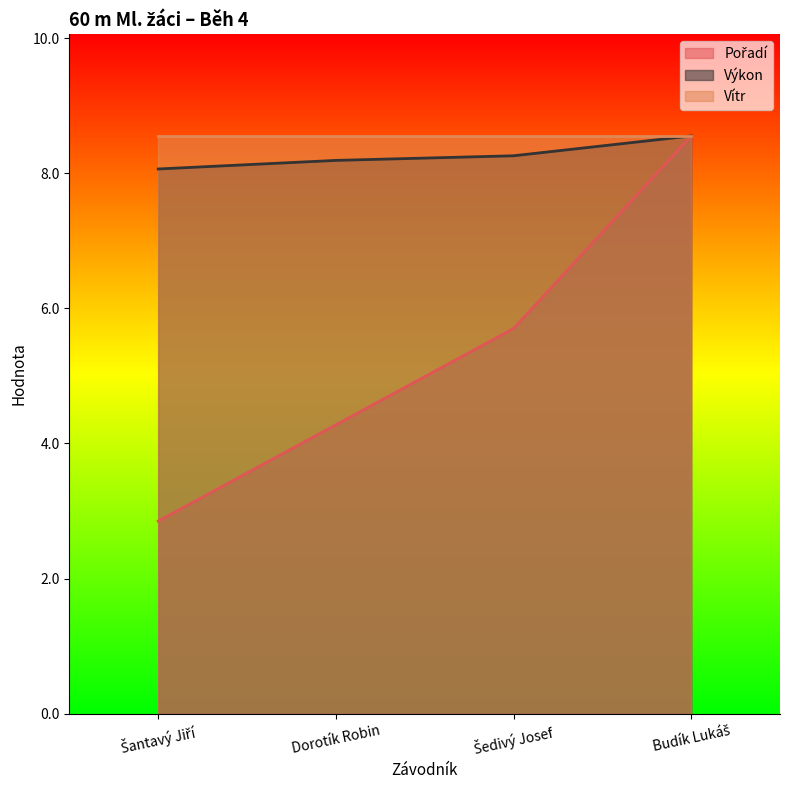

Read the Pořadí value at Šantavý Jiří.

2.9